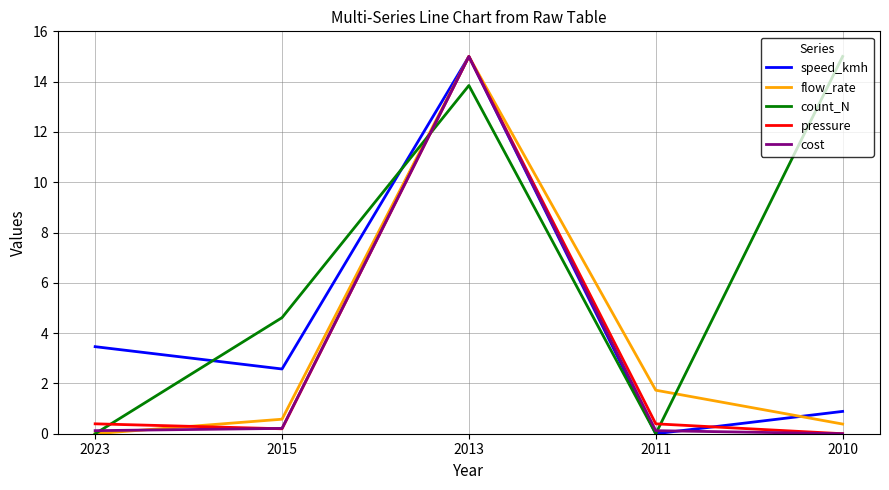

At which category is the sum across all series the highest?

2013